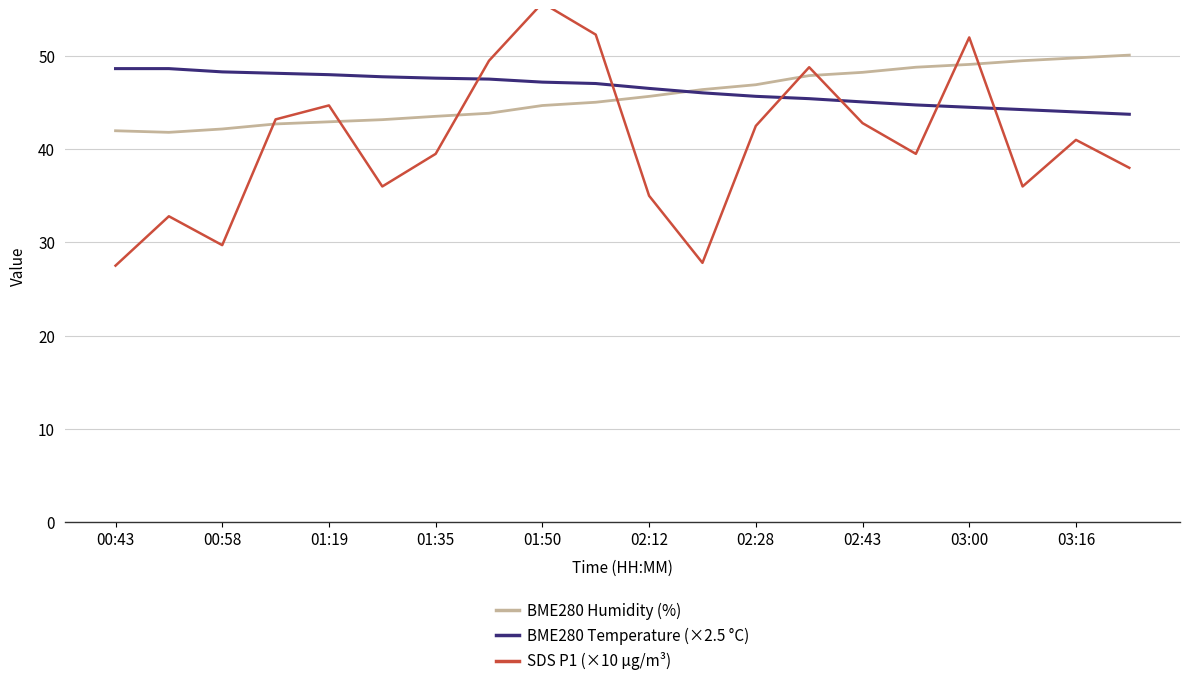

The value of BME280 Temperature (×2.5 °C) at 01:35 is 15.4. True or false?

False